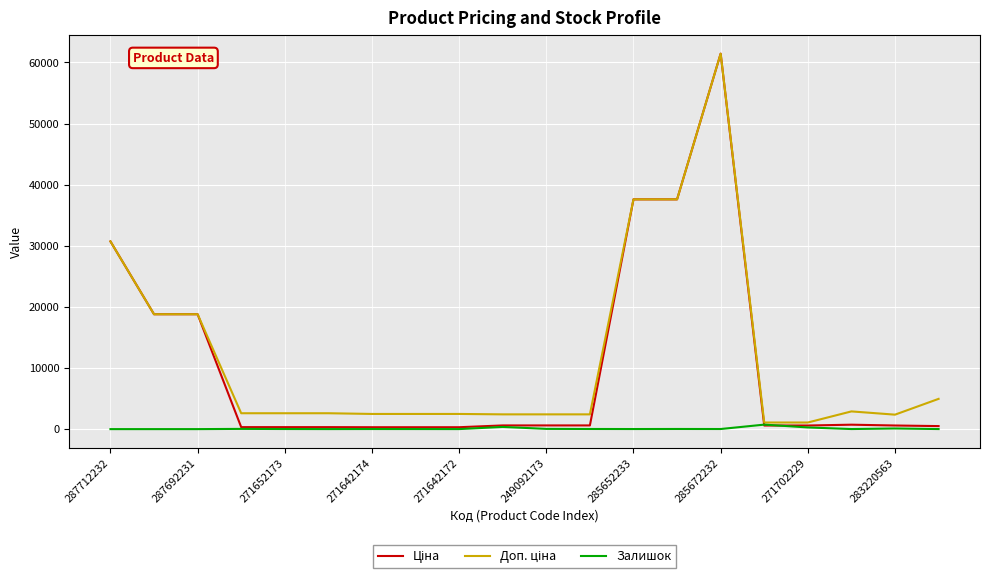

At how many categories does at least one series exceed 38997?

1